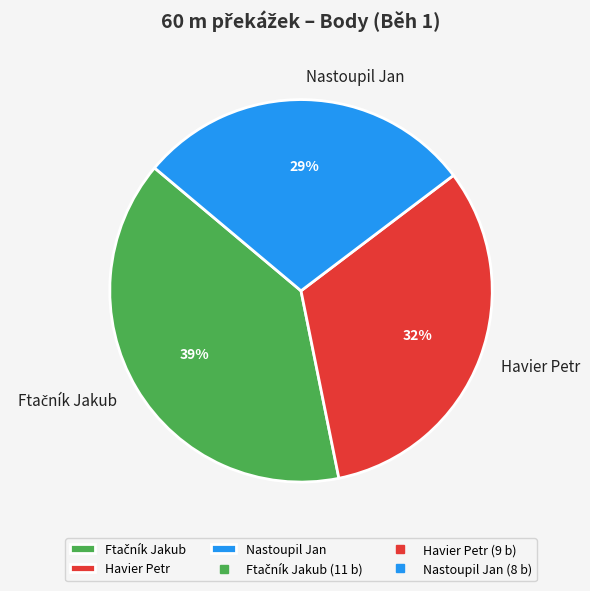

To the nearest percent, what is the average slice percentage?

33%